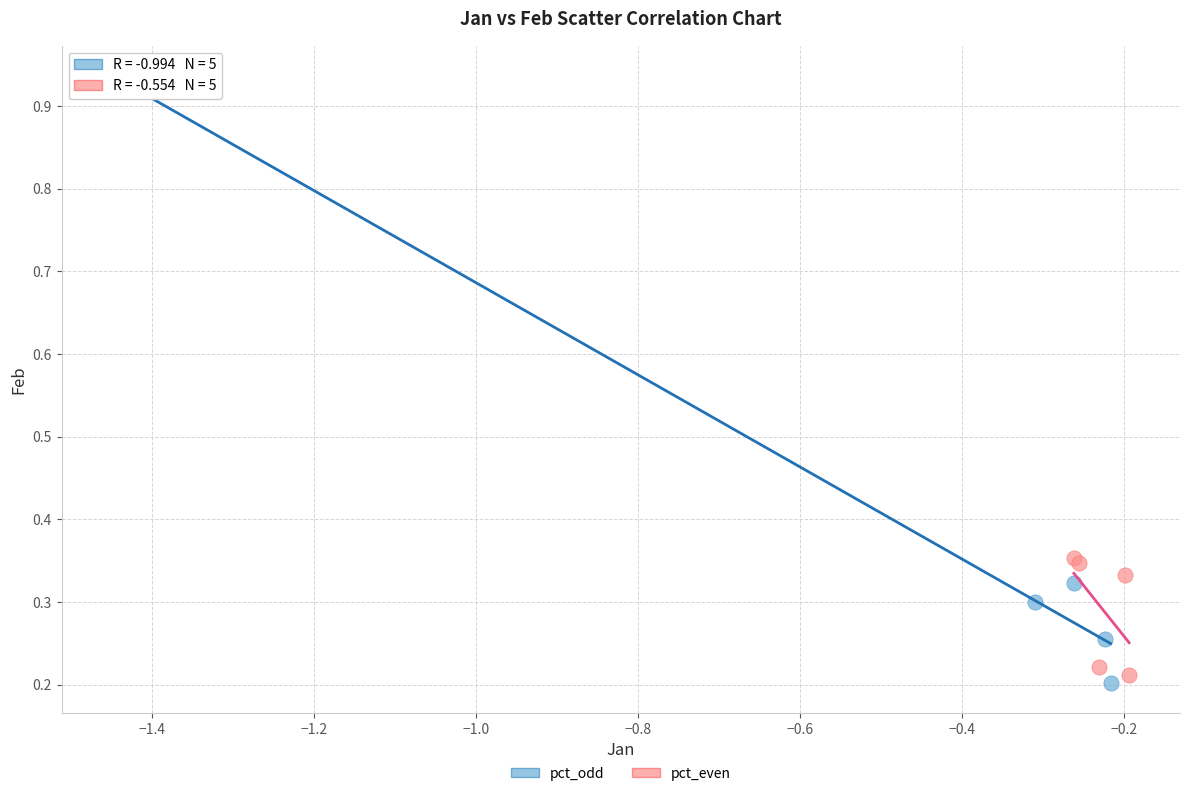

What are all the series names shown in the legend?

pct_odd, pct_even